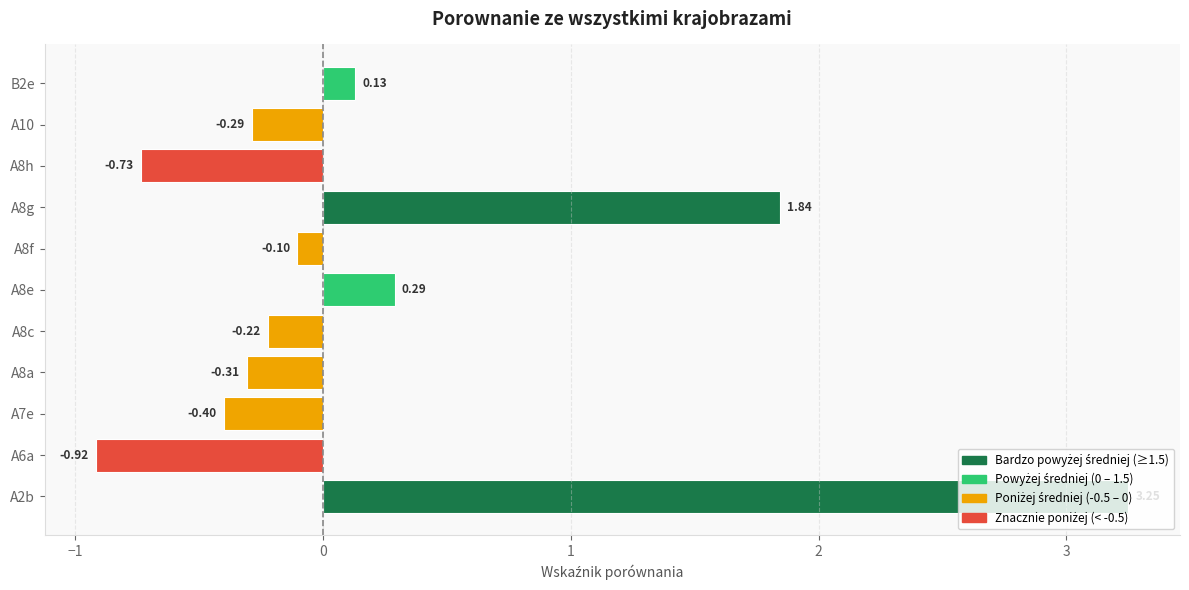

Which has a higher value, A8f or A2b?

A2b